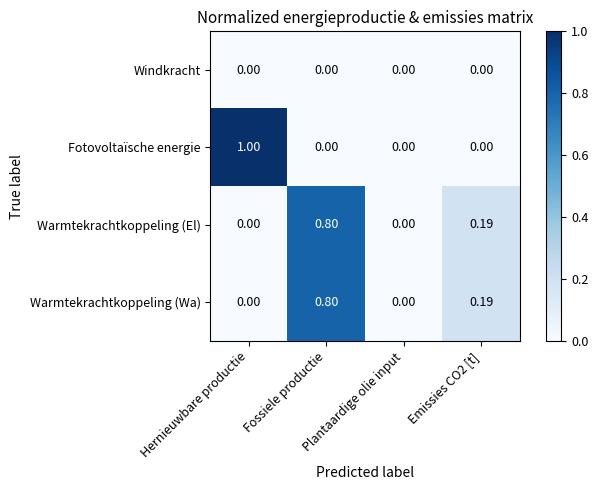

Which series has the largest range (max minus min)?

Fotovoltaïsche energie